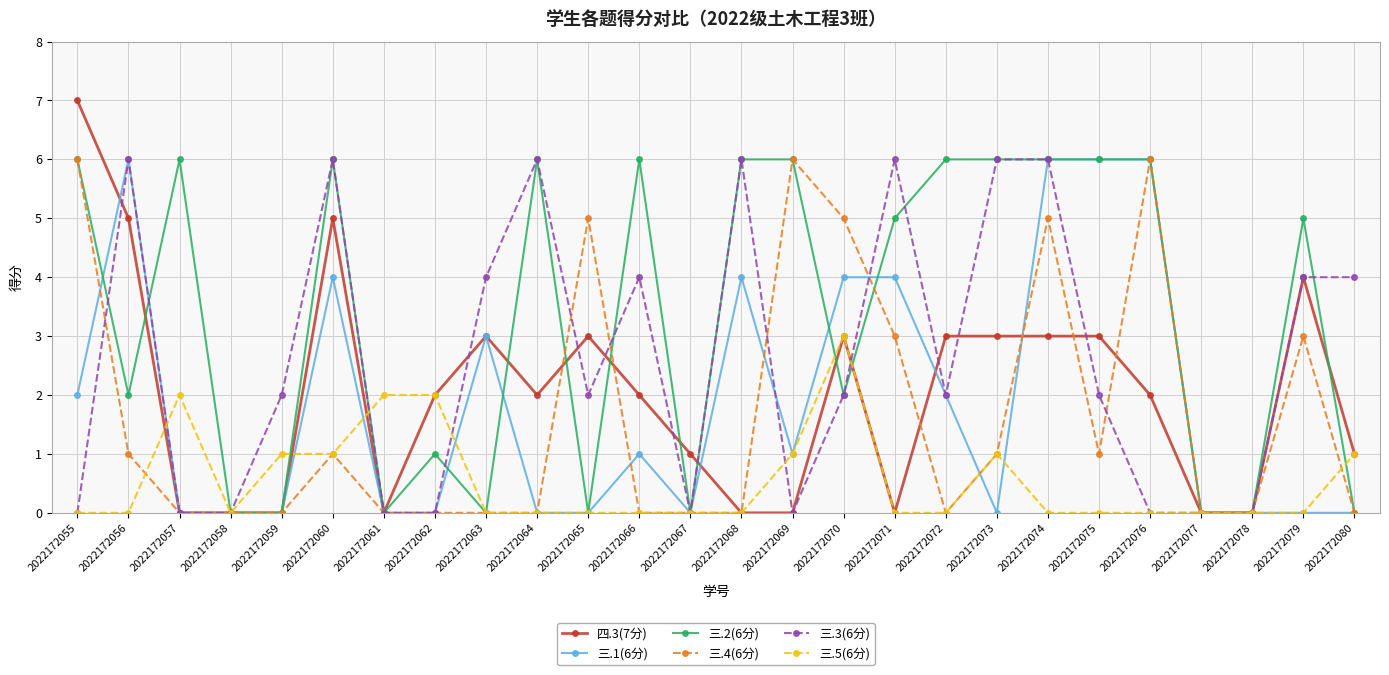

Is the value of 三.5(6分) at 2022172063 greater than the value of 三.1(6分) at 2022172076?

No